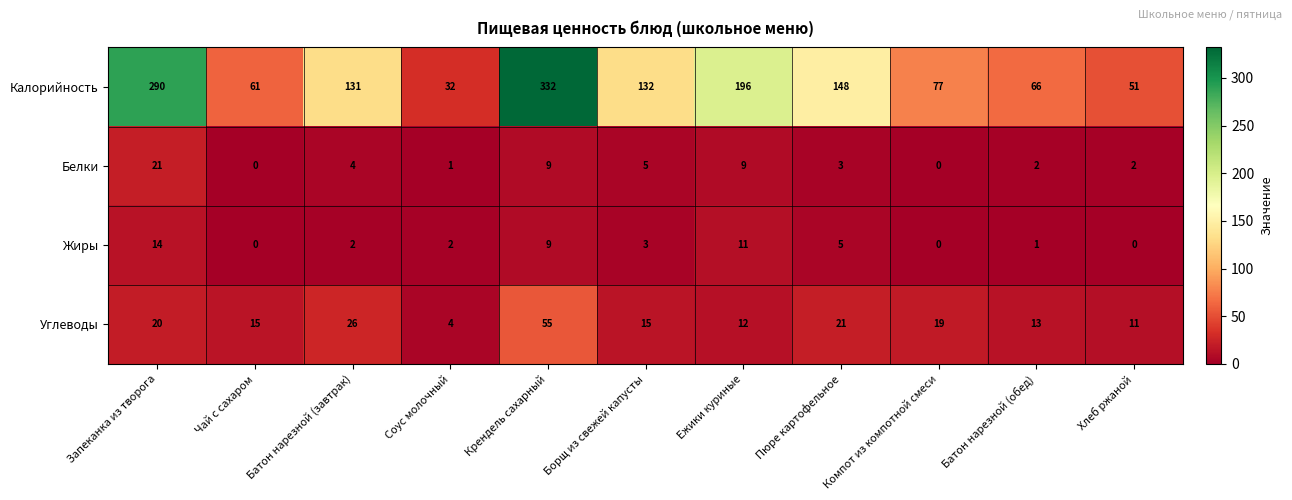

What is the average value of the Жиры series?

4